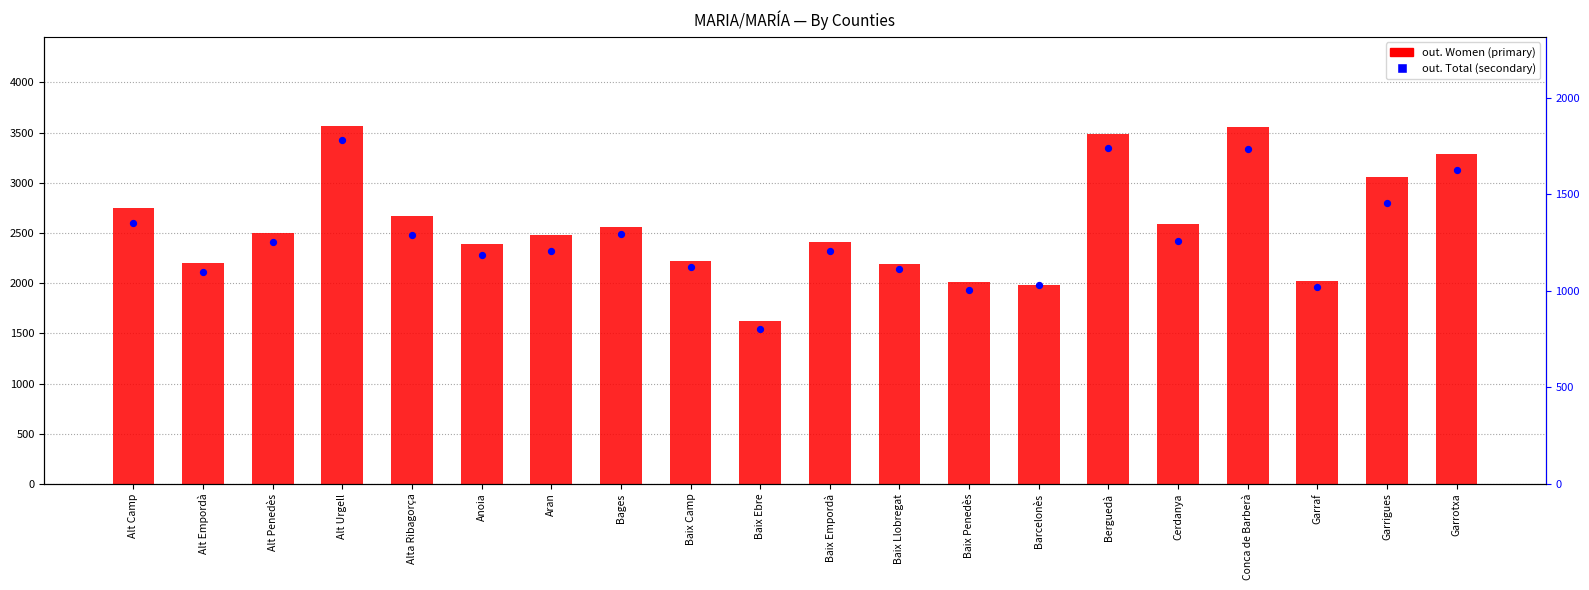

At how many categories does at least one series exceed 2897?

5